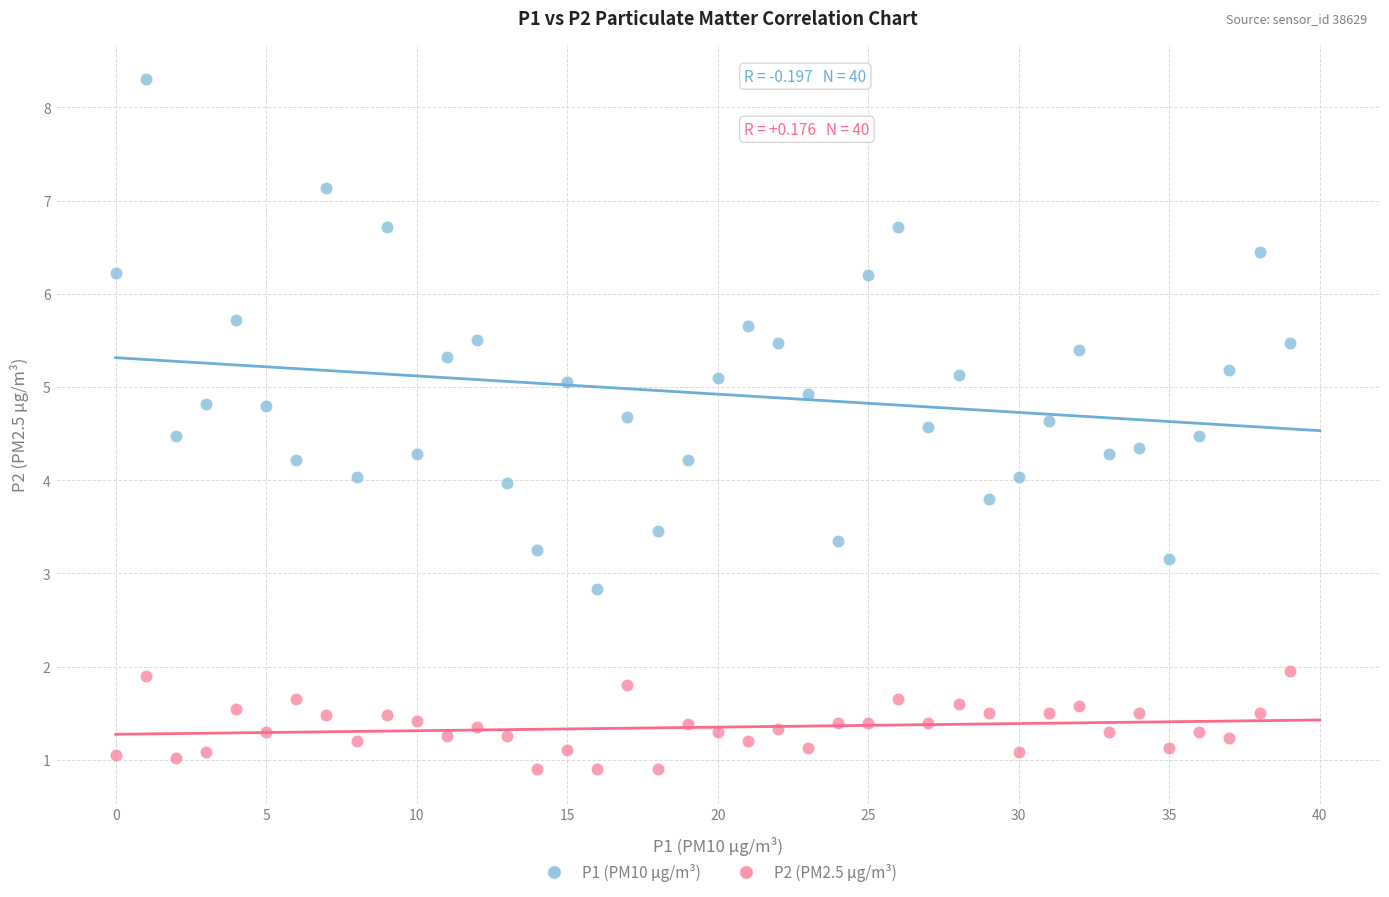

Across all data points, what is the range of Y values (max minus min)?

7.4